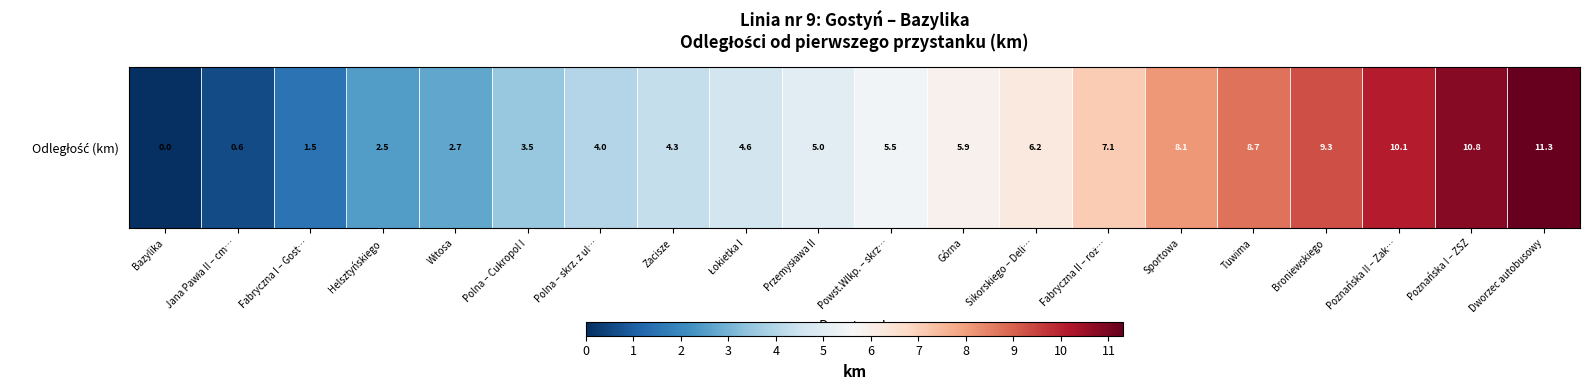

Rank the categories by value from highest to lowest.

Dworzec autobusowy, Poznańska I – ZSZ, Poznańska II – Zak…, Broniewskiego, Tuwima, Sportowa, Fabryczna II – roż…, Sikorskiego – Deli…, Górna, Powst.Wlkp. – skrz…, Przemysława II, Łokietka I, Zacisze, Polna – skrz. z ul…, Polna – Cukropol I, Witosa, Helsztyńskiego, Fabryczna I – Gost…, Jana Pawła II – cm…, Bazylika